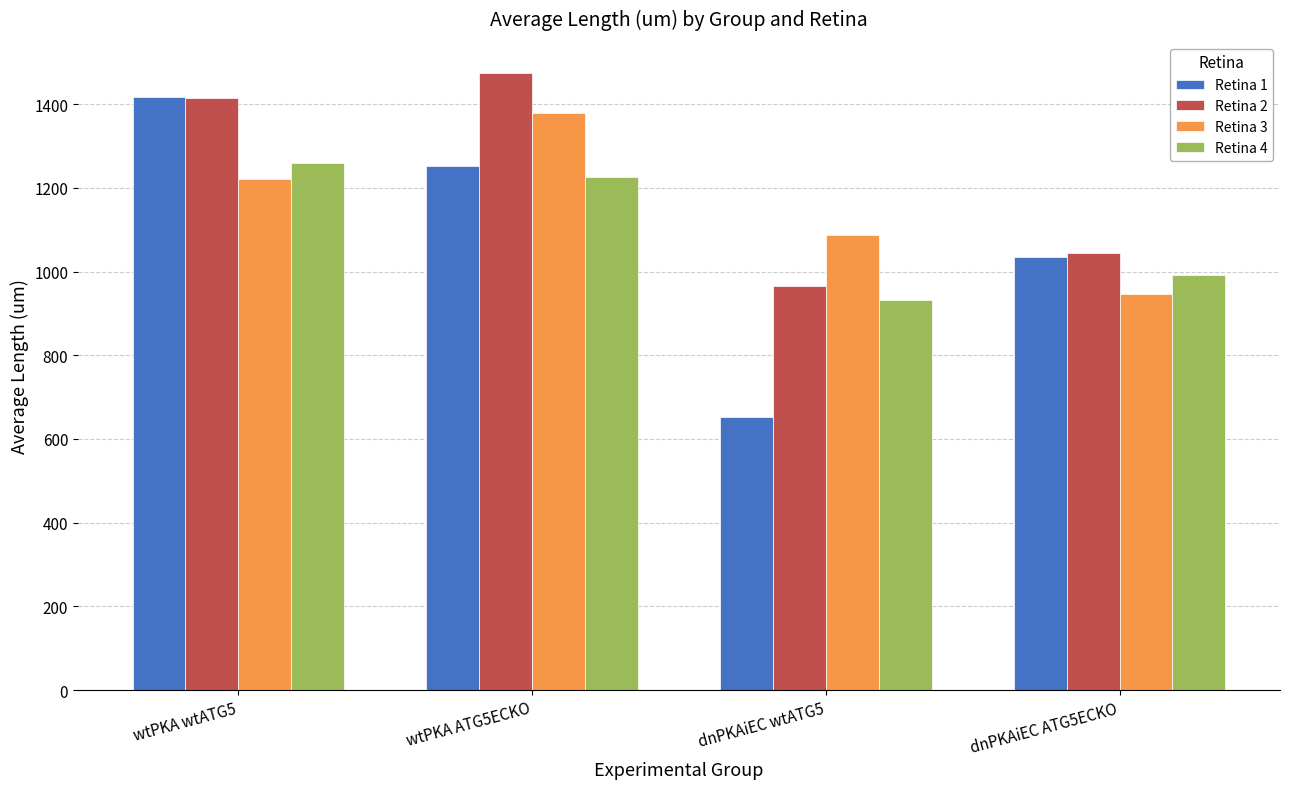

What is the label of the 2nd bar from the left?

wtPKA ATG5ECKO